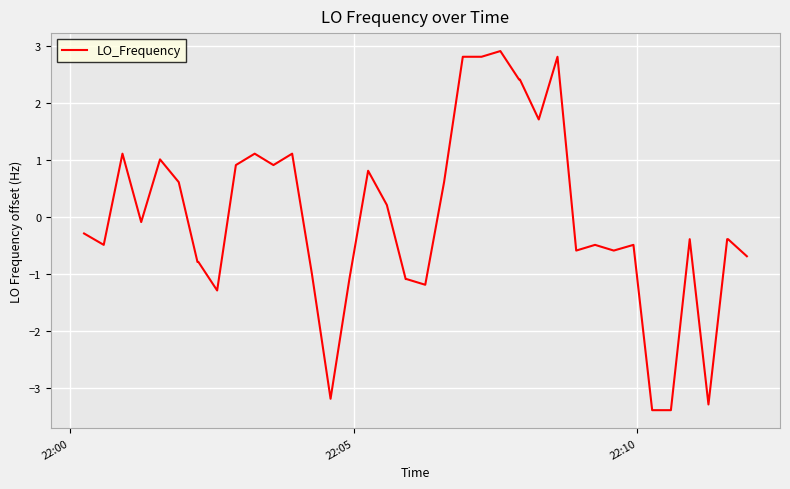

What is the difference between the maximum and minimum values?

6.3